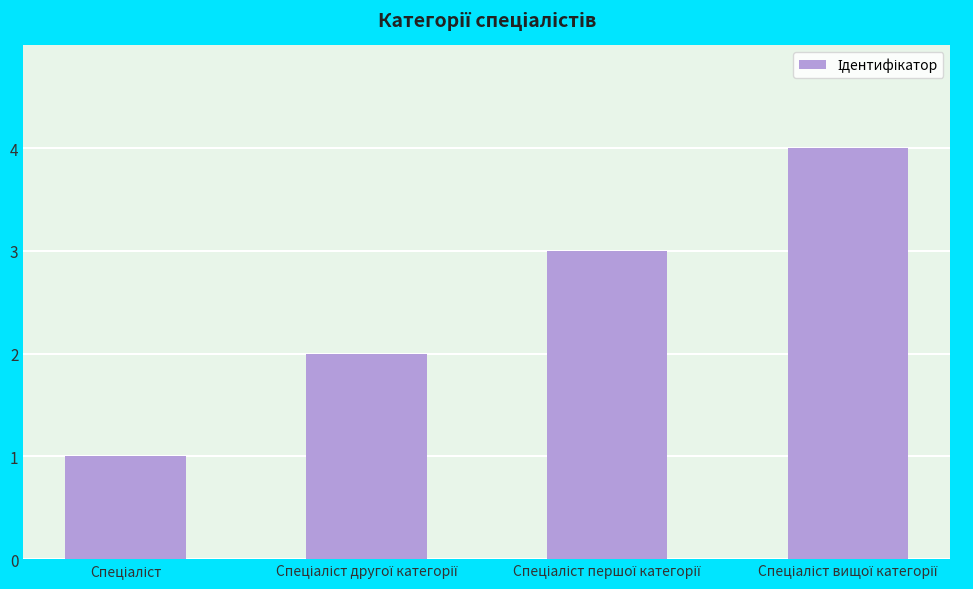

Count the number of categories in the chart.

4